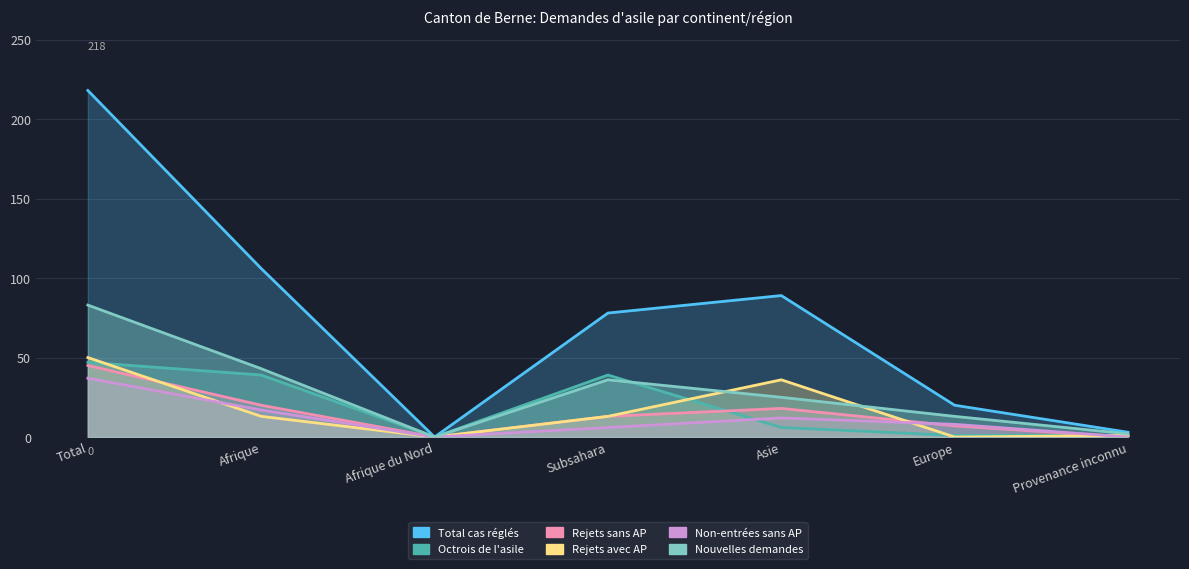

True or false: Rejets avec AP has more than 1 points higher than both neighbors.

False